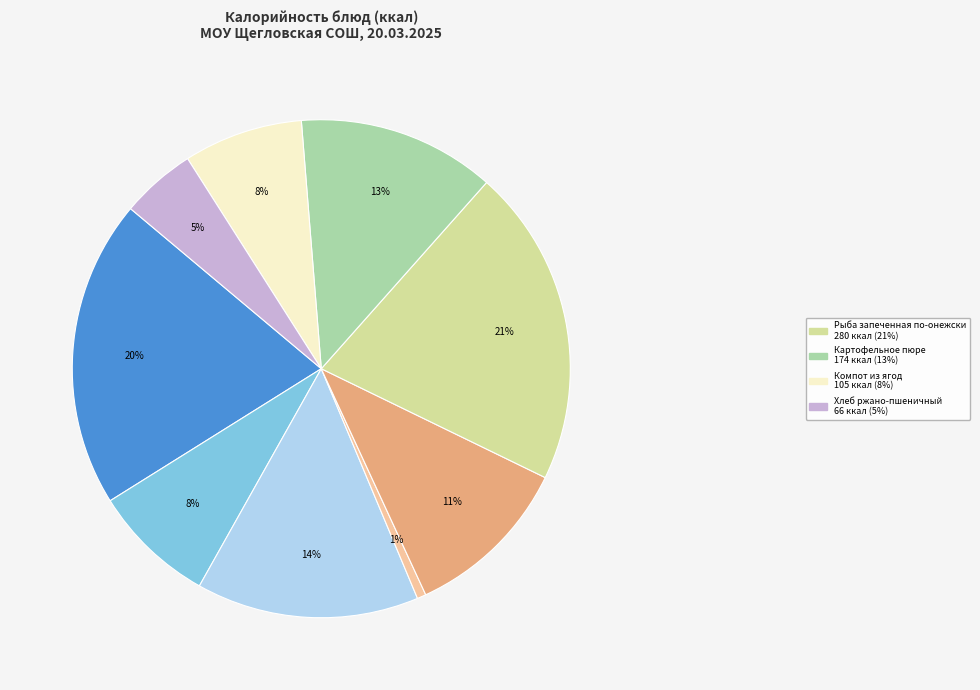

To the nearest percent, what is the difference between the largest and smallest slice percentages?

20%